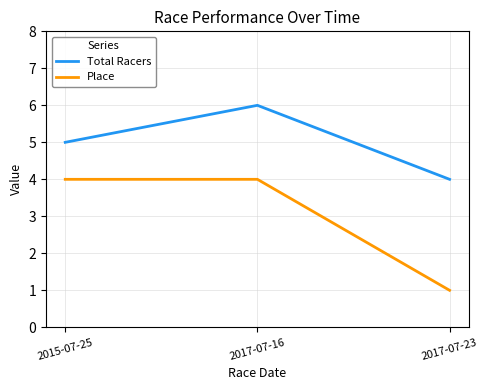

What are all the series names shown in the legend?

Total Racers, Place